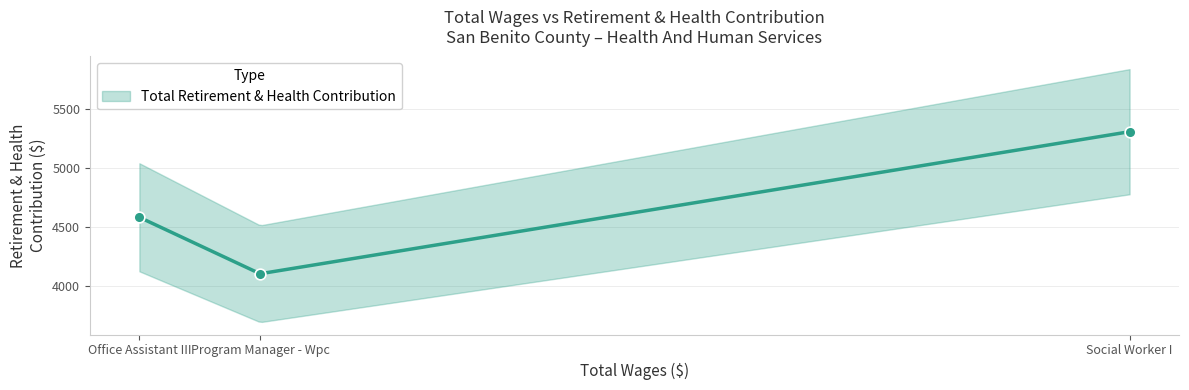

Between Program Manager - Wpc and Social Worker I, which is larger?

Social Worker I